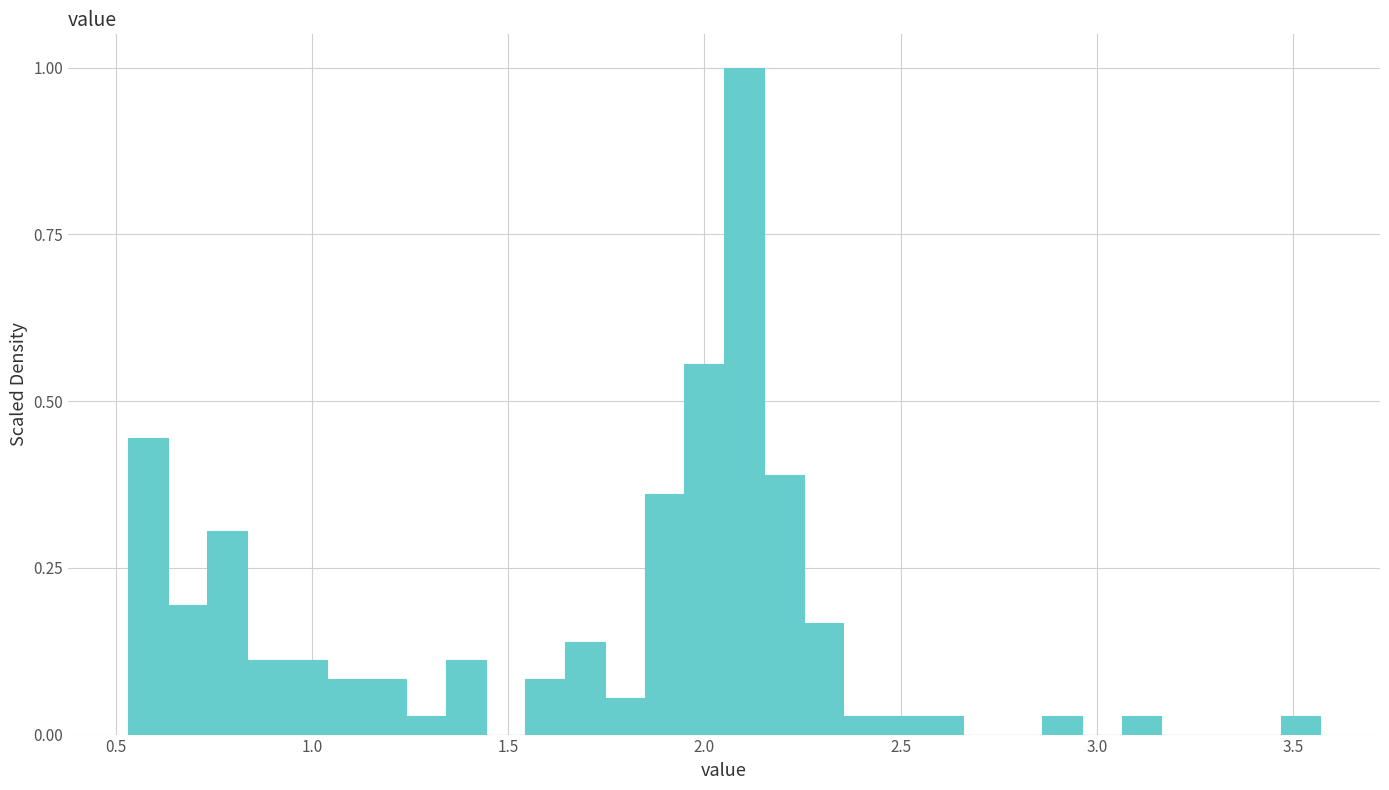

Around what value on the x-axis is the tallest bar? Give the approximate position of its centre, as read against the axis.

2.10